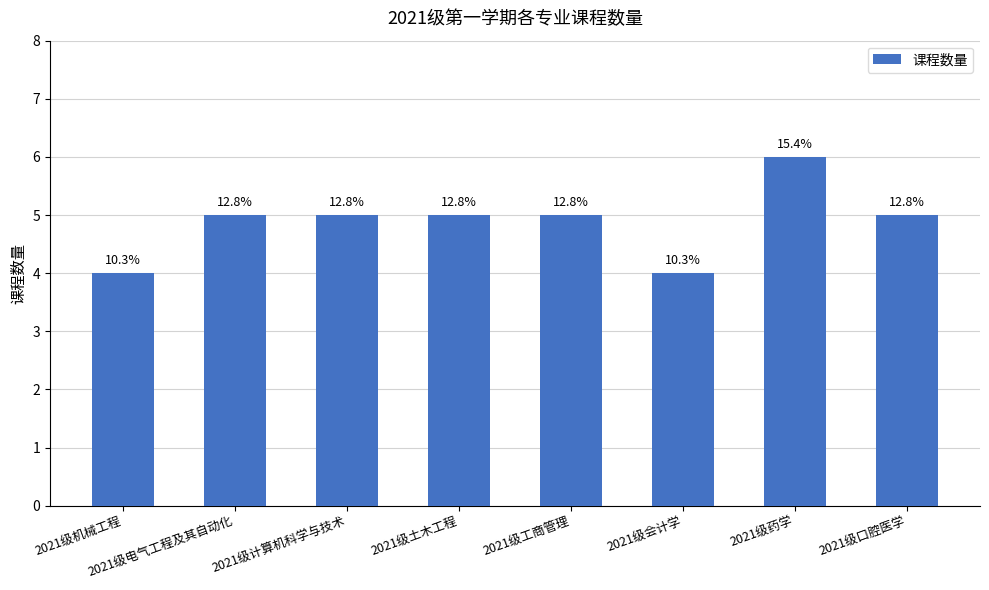

Read the value at 2021级会计学.

4